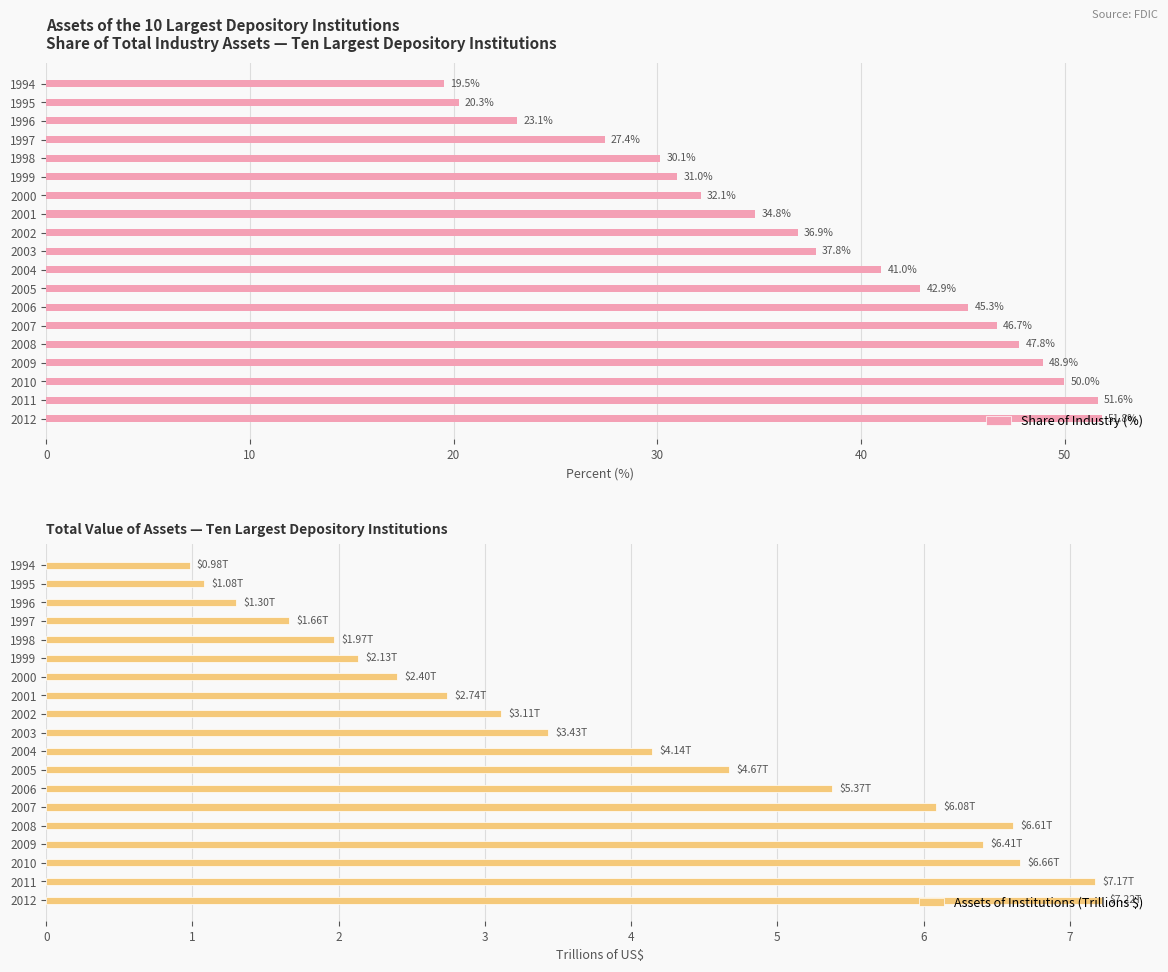

Which category has the highest value in the Share of Industry (%) series?

2012